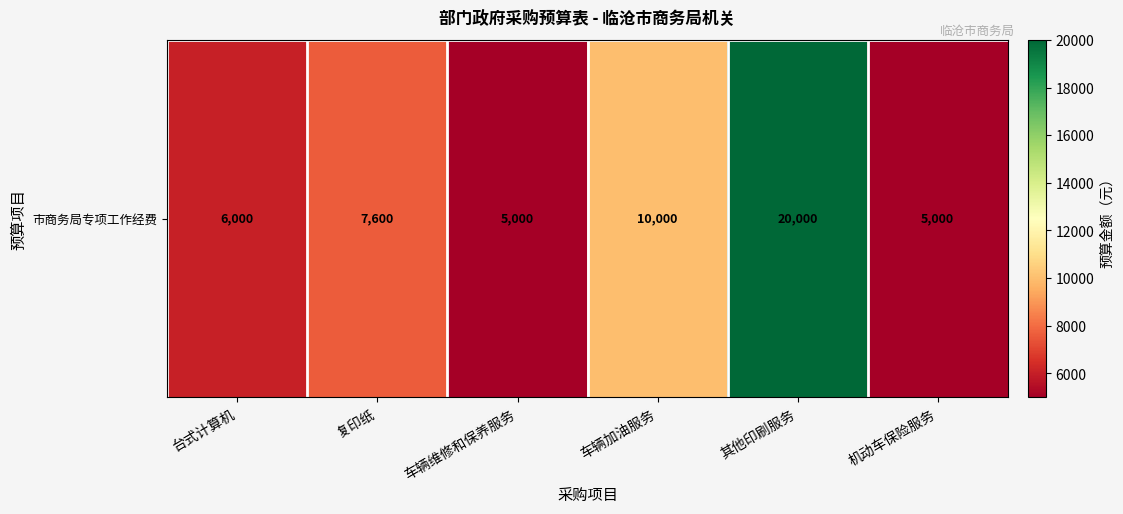

Rank the categories by value from lowest to highest.

车辆维修和保养服务, 机动车保险服务, 台式计算机, 复印纸, 车辆加油服务, 其他印刷服务